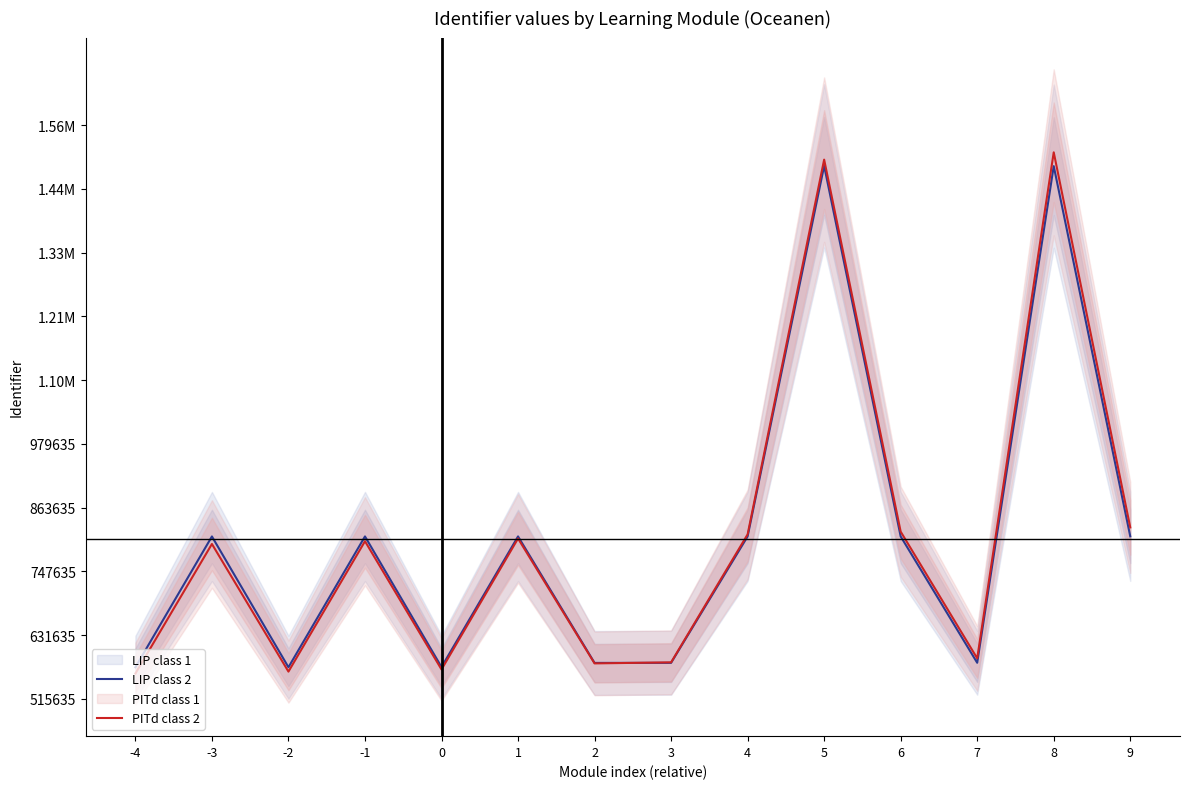

At 3, list the series in order from largest to smallest.

PITd class 2, LIP class 2